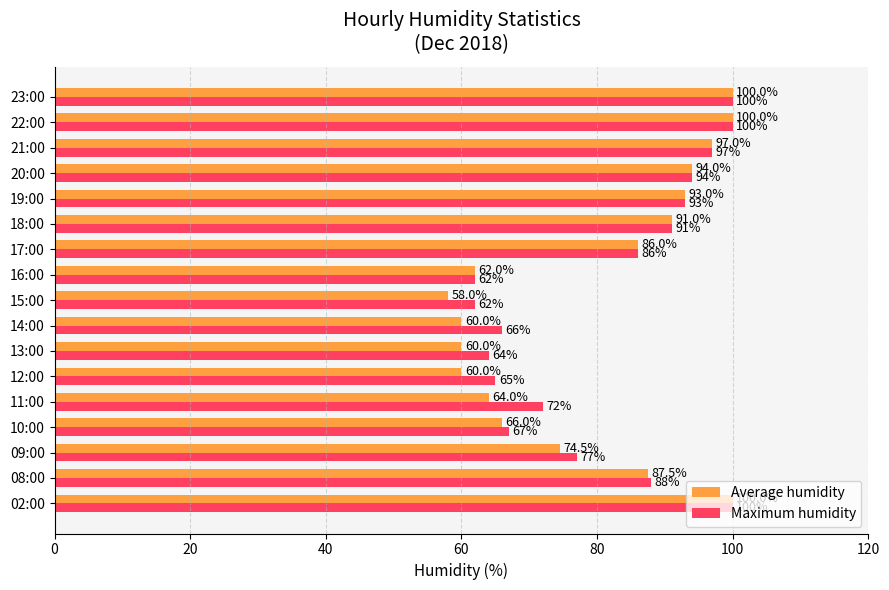

How many values in the Maximum humidity series are below 86?

8